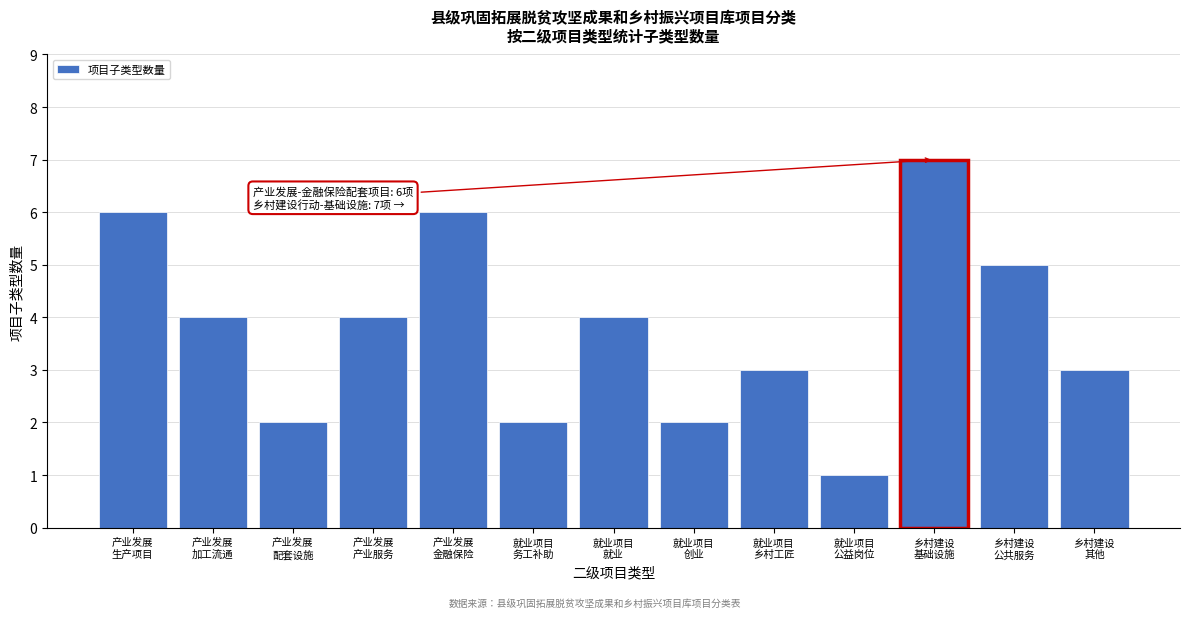

Reading right to left, list all the values displayed in this chart.

3	5	7	1	3	2	4	2	6	4	2	4	6